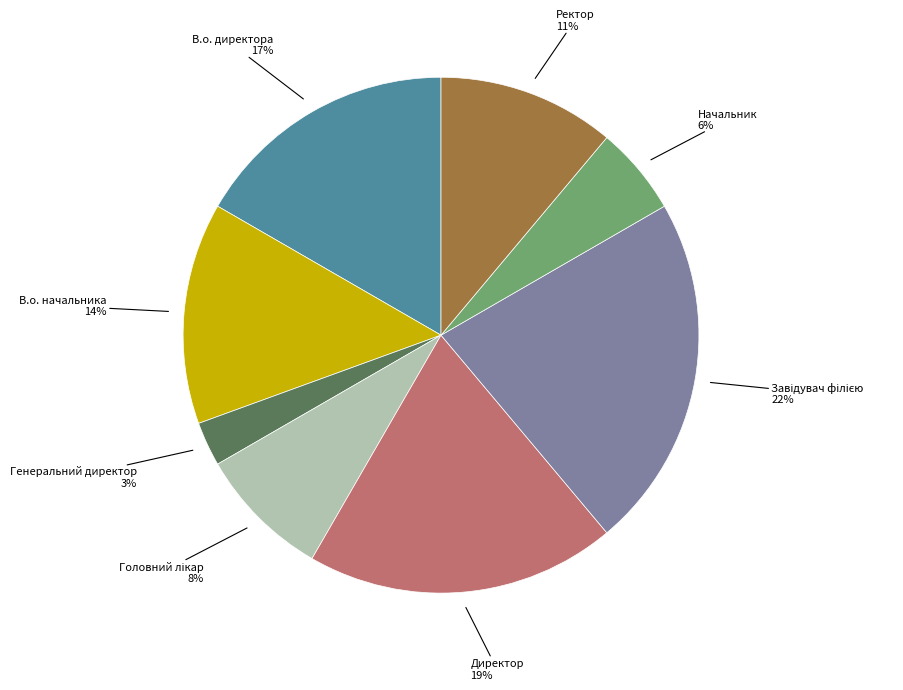

How many slices are in this pie chart?

8